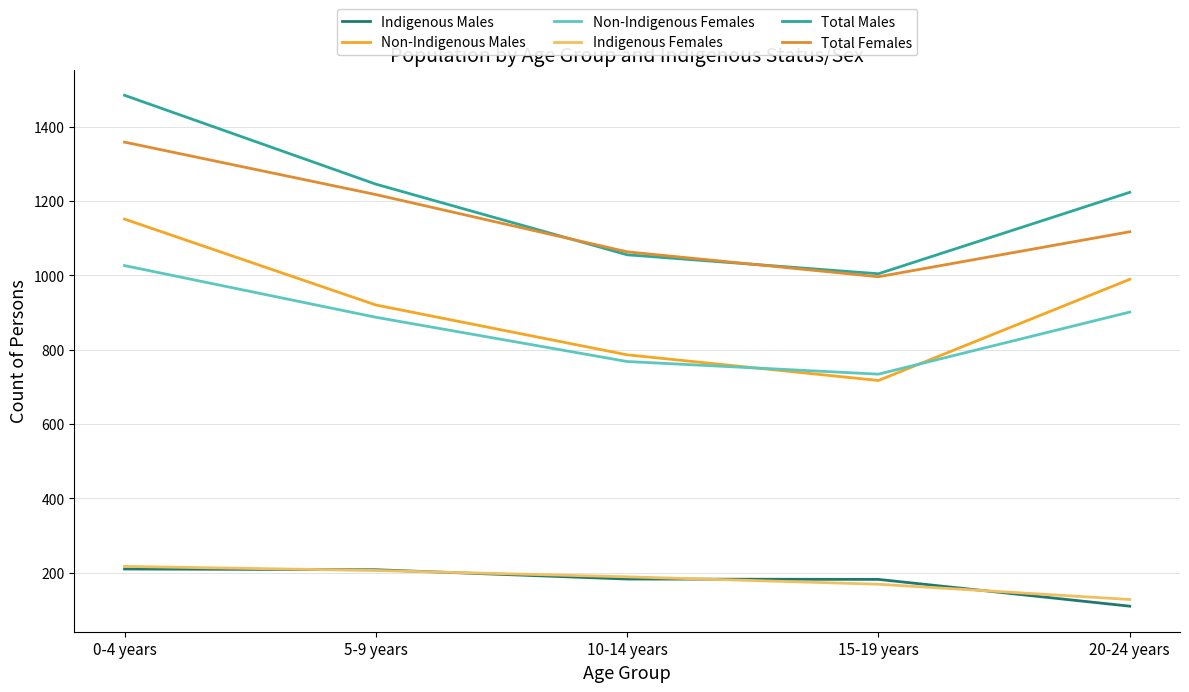

Is this an area chart (filled region under the line)?

No